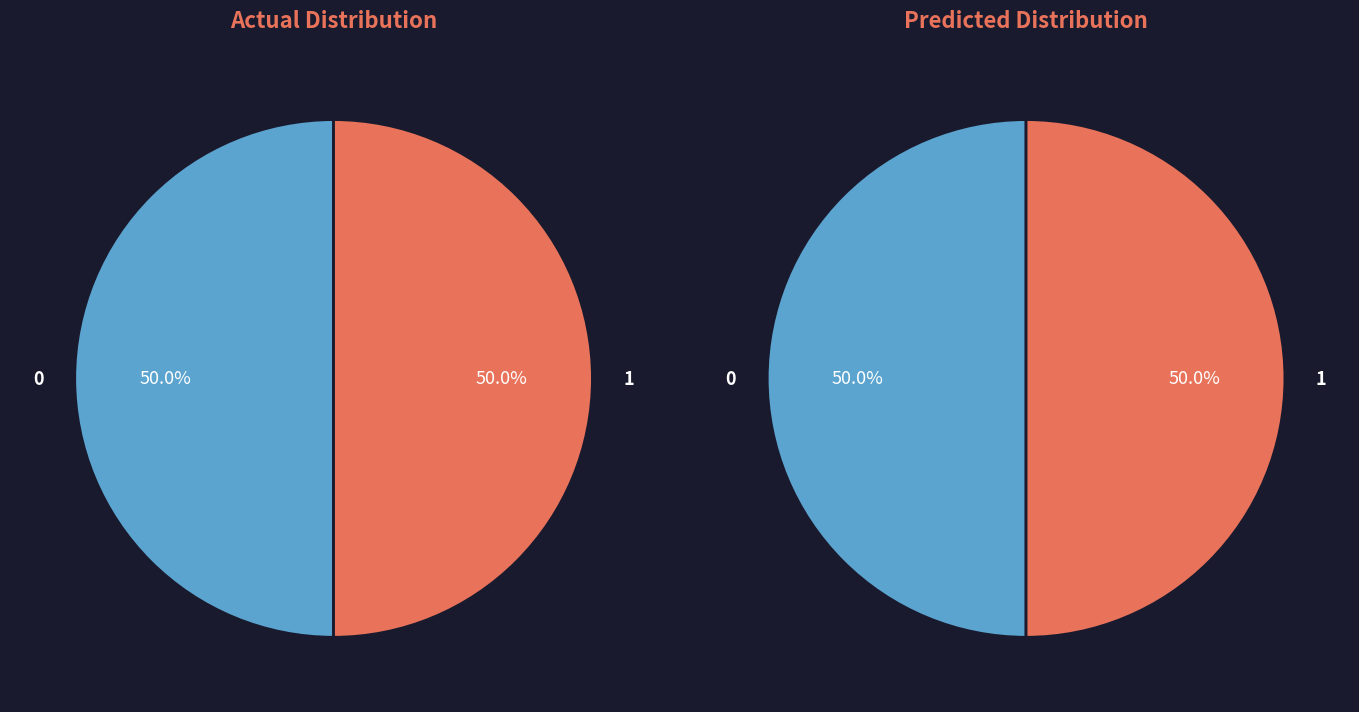

Is the sum of 1 and 0 greater than half?

Yes